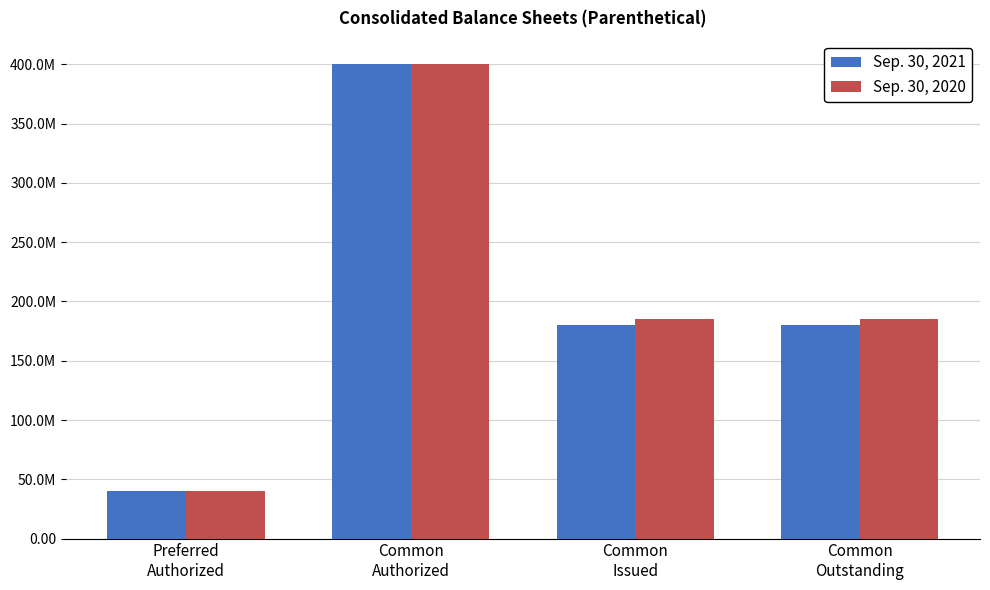

What is the value of the Sep. 30, 2020 bar at the 1st from the left?

40000000